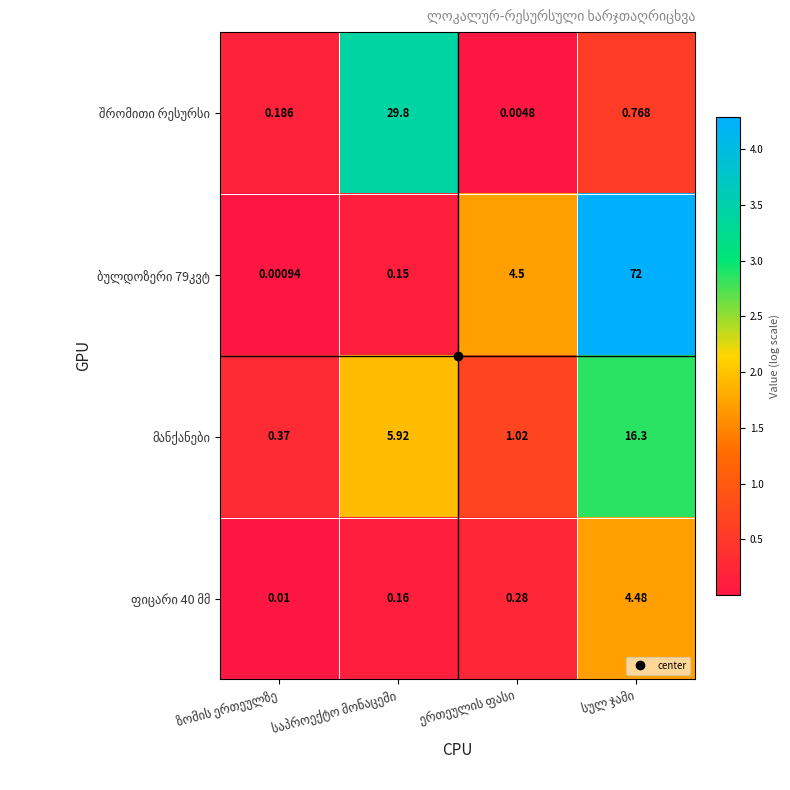

At how many categories does at least one series exceed 1?

3